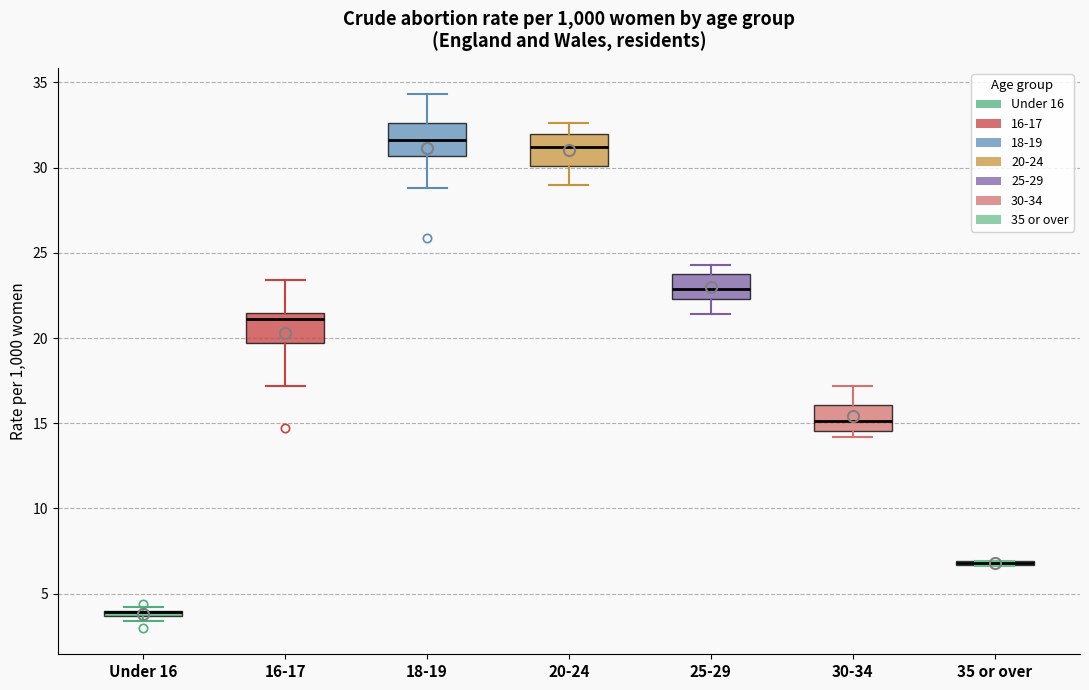

Where does the upper whisker of the box for 20-24 end on the y-axis? The values are not printed on the chart, so give them approximately, as read against the axis.

32.5